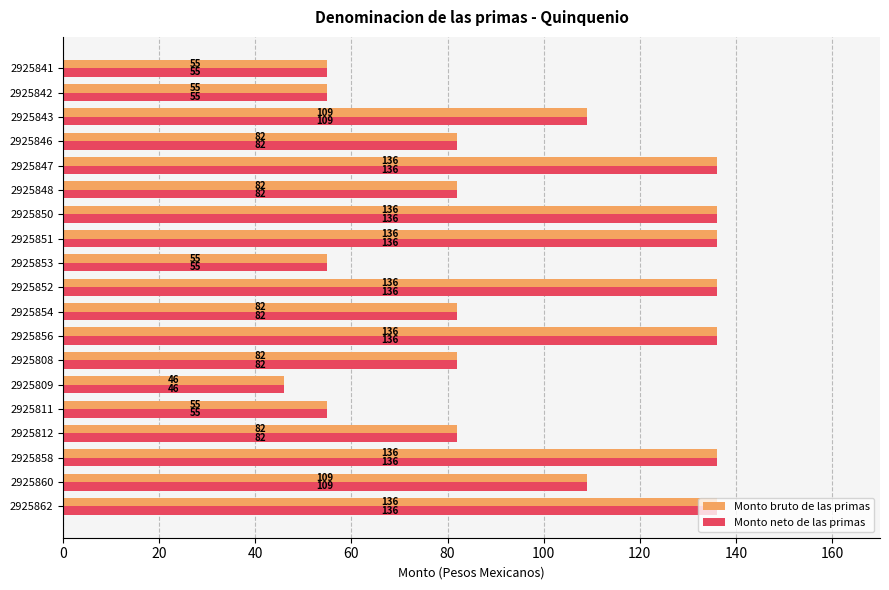

At how many categories does at least one series exceed 76?

14